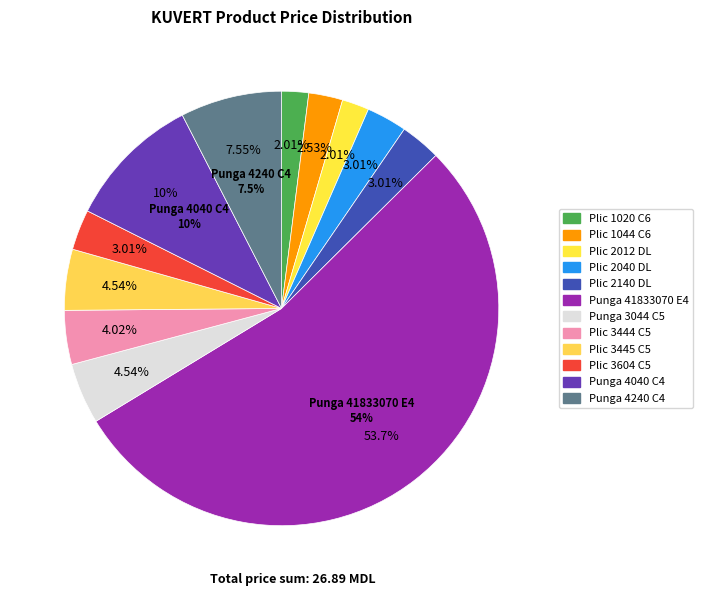

What percentage is the Plic 1044 C6 slice, to the nearest percent?

3%